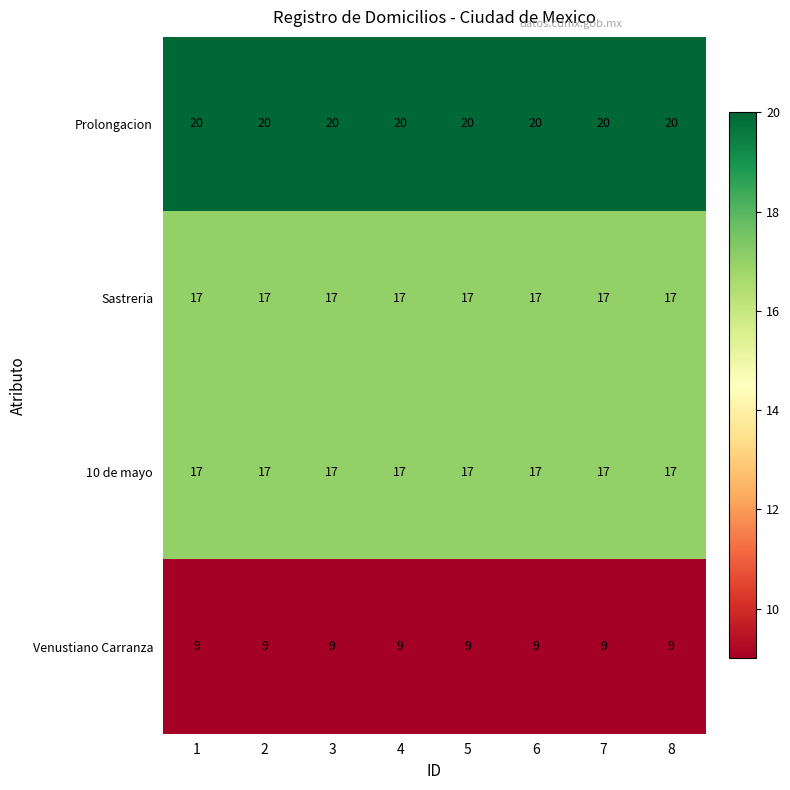

The Prolongacion series shows 11 at 3. True or false?

False